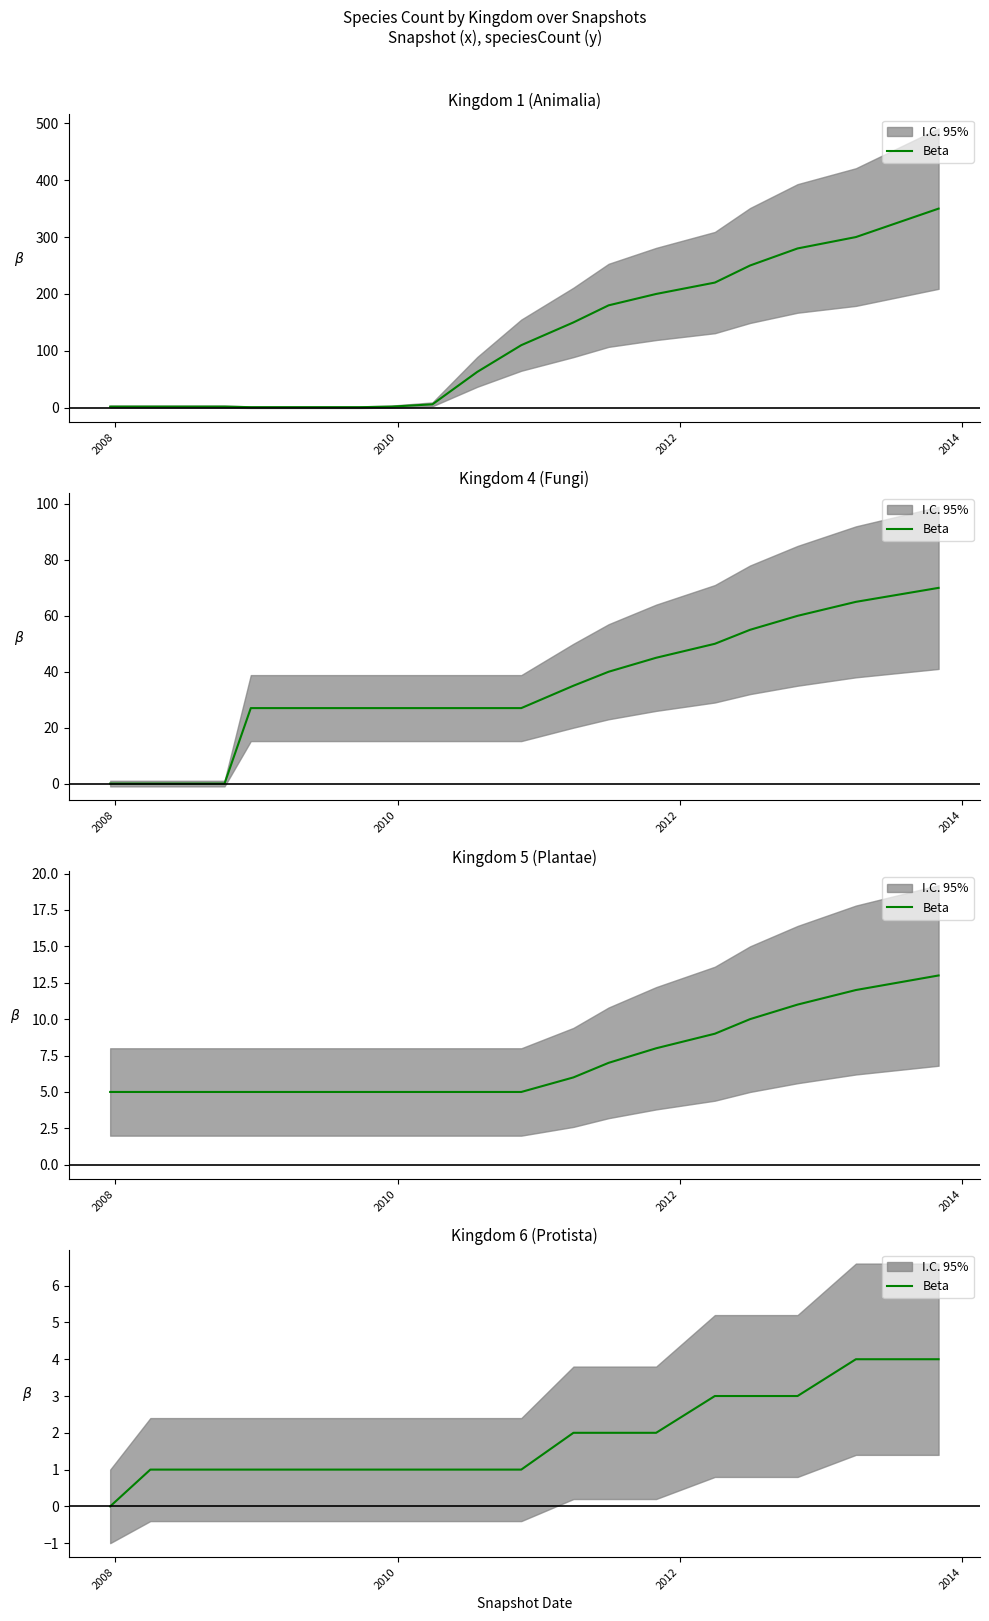

Count the values in the range 1 to 3.

17